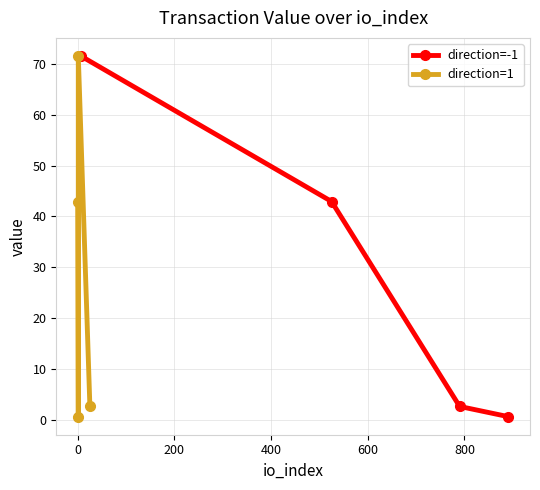

True or false: direction=1 and direction=-1 intersect in this chart.

True